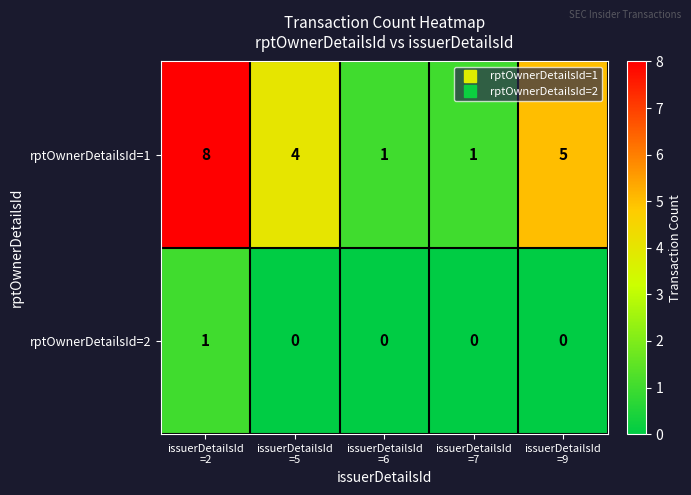

How many categories are shown in the chart?

5